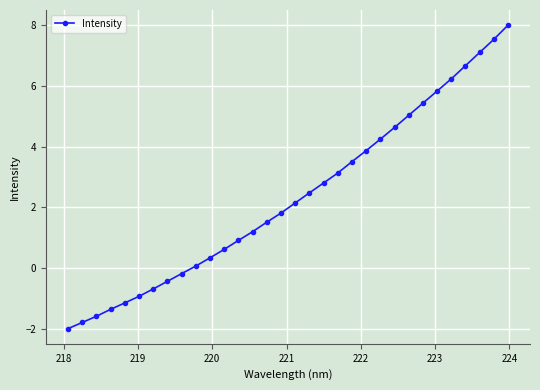

What is the smallest value displayed?

-2.0